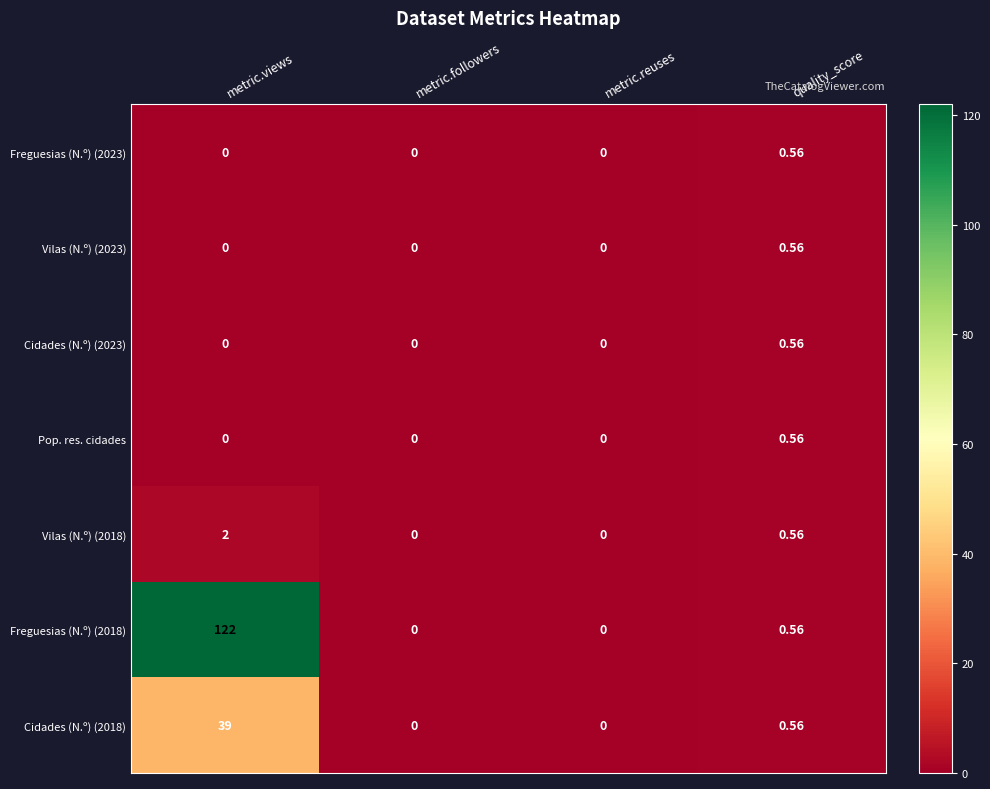

Which series changed the most between metric.views and quality_score?

Freguesias (N.º) (2018)